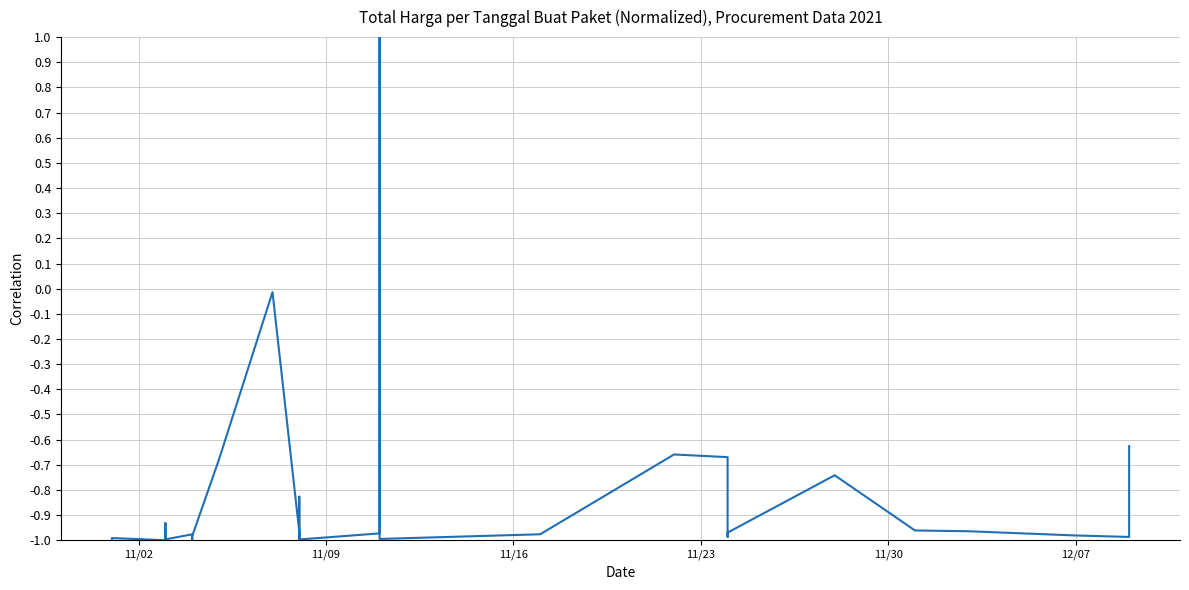

Does the chart have visible grid lines?

Yes